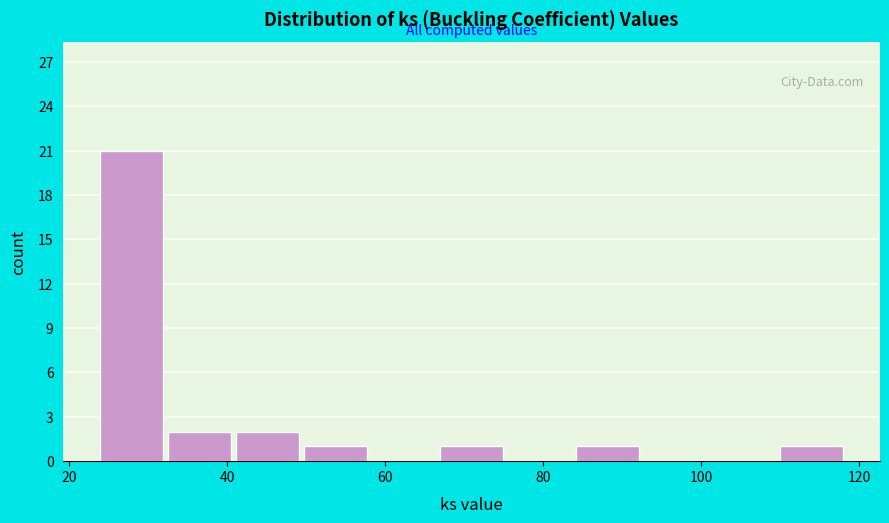

Reading left to right, list every bar in this chart as the range it spans on the x-axis followed by its height. Neither the bar edges nor the heights are printed on the chart, so give them approximately, as read against the axes.

24.0 to 32.6: 21
32.6 to 41.2: 2
41.2 to 49.8: 2
49.8 to 58.4: 1
58.4 to 67.0: 0
67.0 to 75.6: 1
75.6 to 84.2: 0
84.2 to 92.8: 1
92.8 to 101.4: 0
101.4 to 110.0: 0
110.0 to 118.6: 1